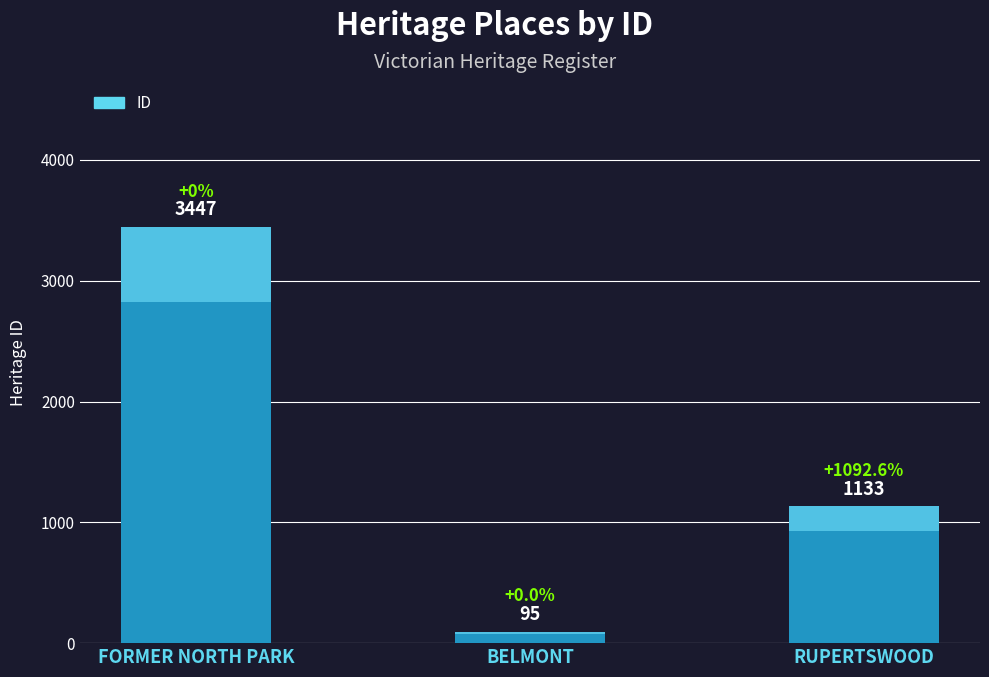

List the labels in order of value, smallest first.

BELMONT, RUPERTSWOOD, FORMER NORTH PARK